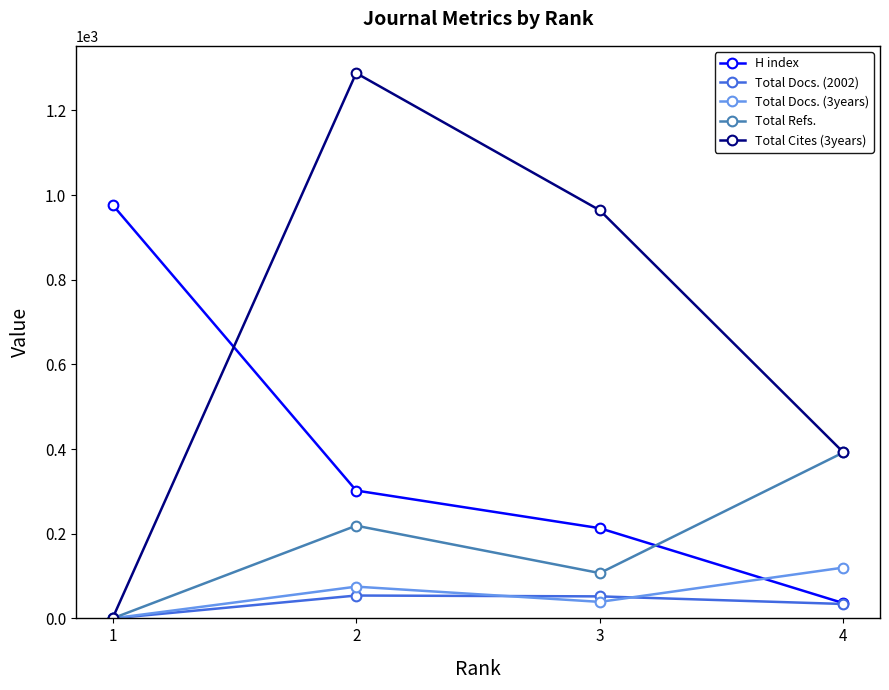

Between 2 and 4, which series saw the biggest shift?

Total Cites (3years)